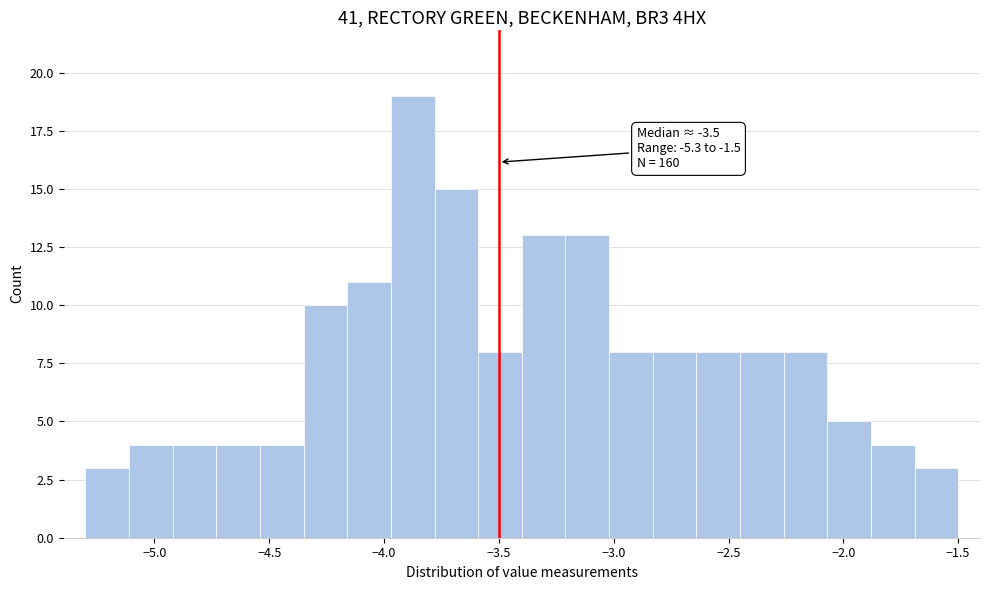

Read against the x-axis, roughly where is the centre of the tallest bar?

-3.85